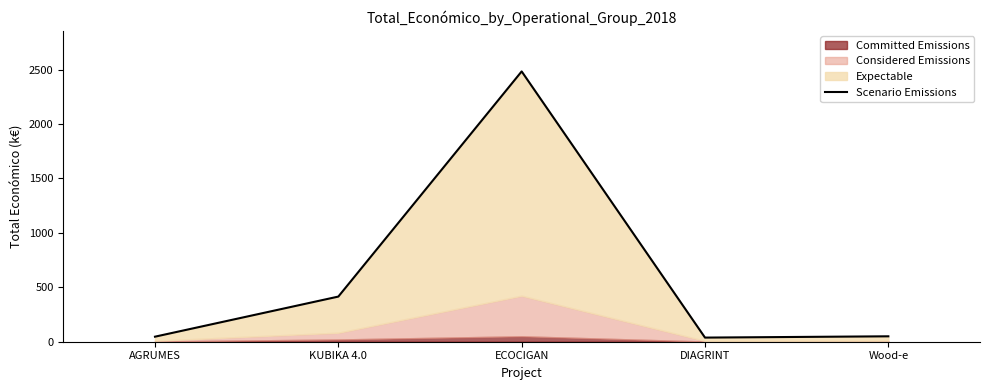

Count the number of values greater than 49.

3